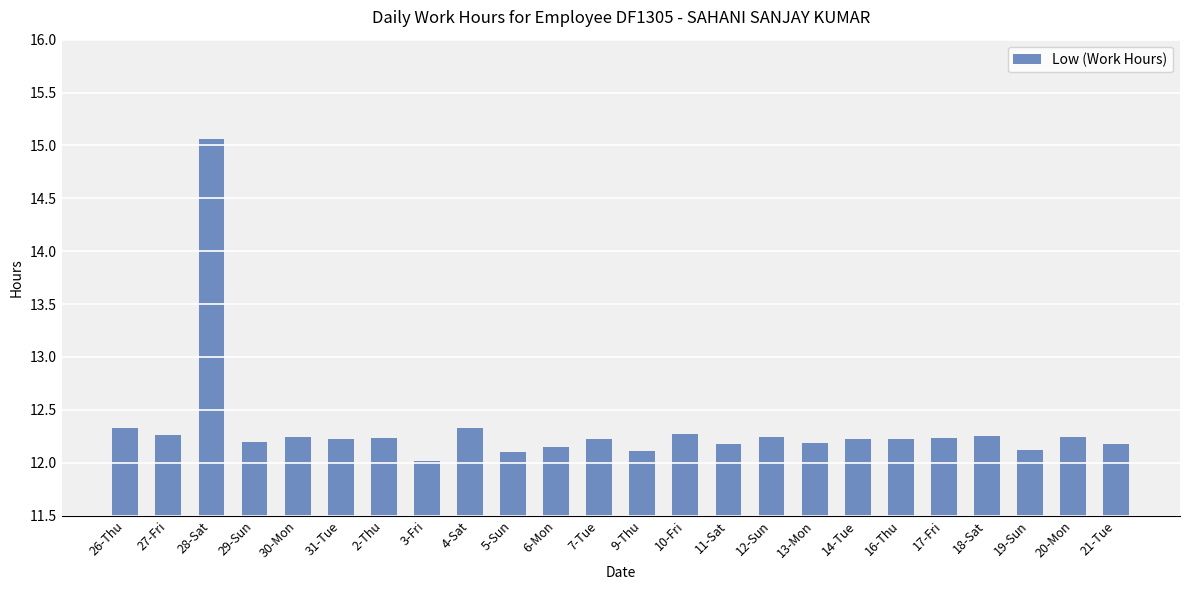

What is the label of the 22nd bar from the right?

28-Sat